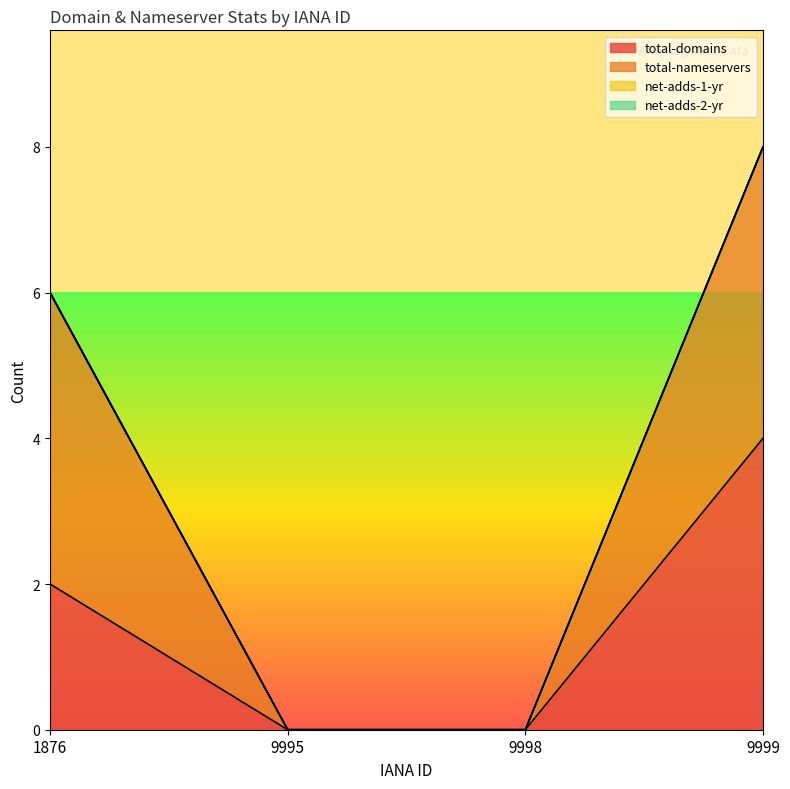

How many data points does each series have?

4